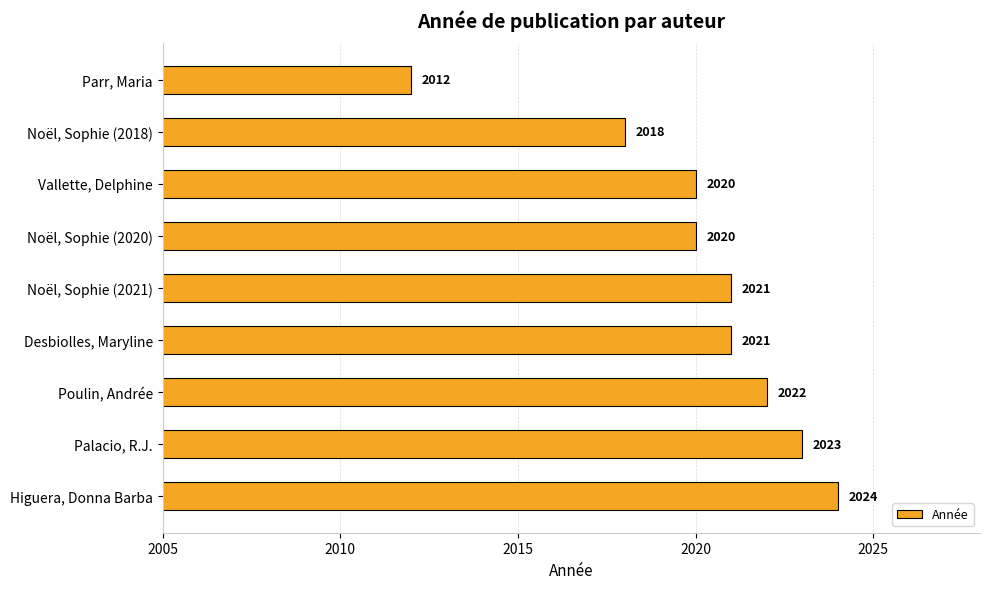

Which label corresponds to the smallest value in the chart?

Parr, Maria